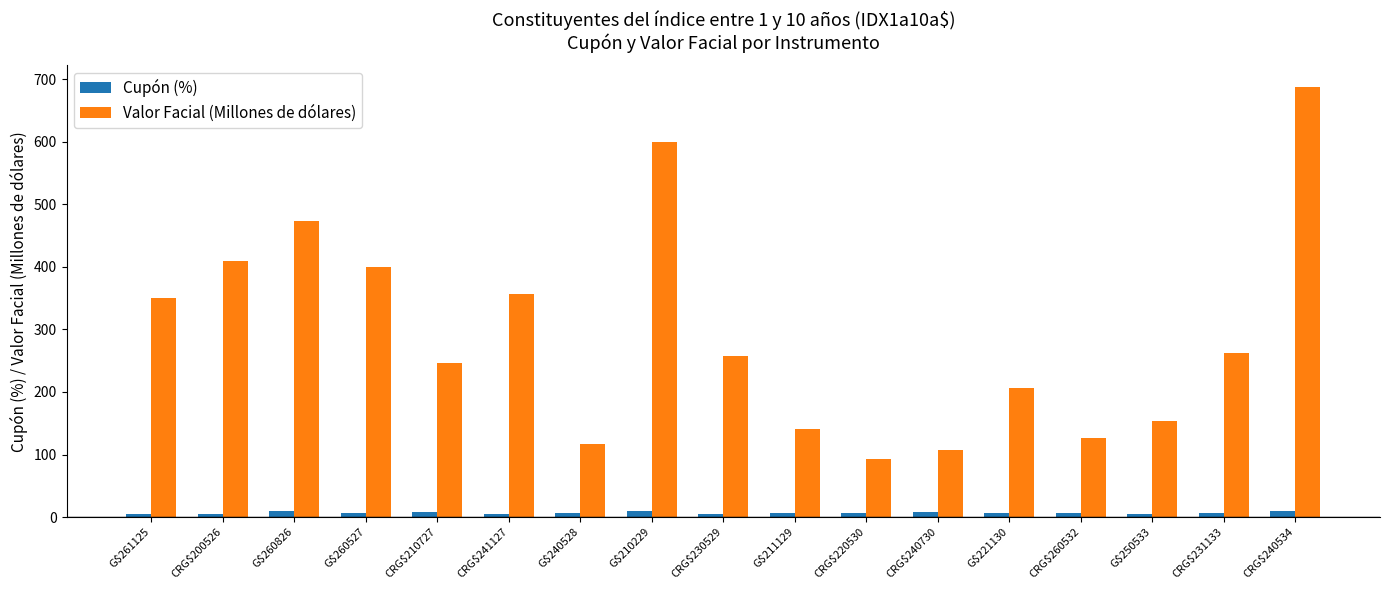

What is the label of the 13th bar from the left?

G$221130